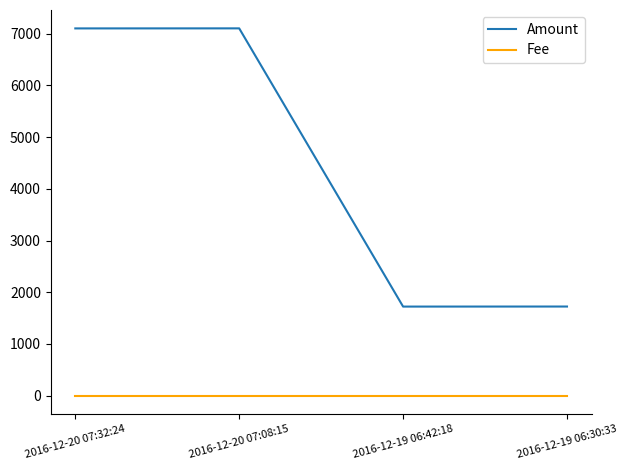

List the series in order of their peak value, highest first.

Amount, Fee